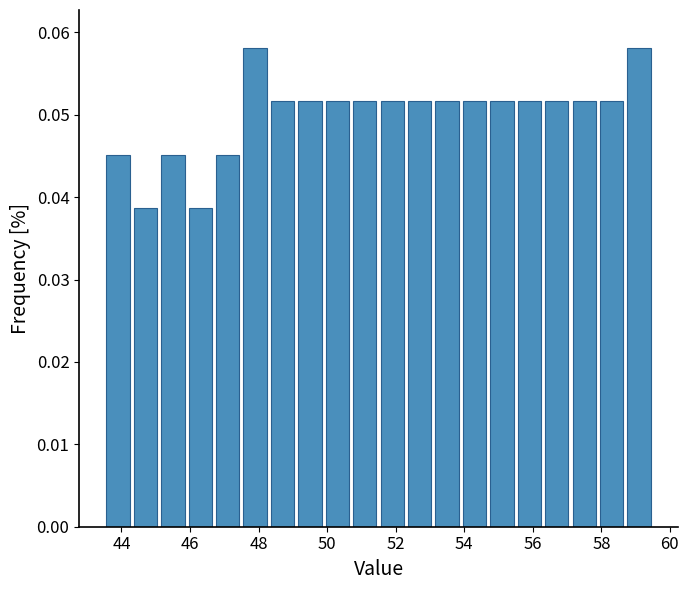

How tall is the bar that spans 49.9 to 50.7 on the x-axis? Neither the bar edges nor the heights are printed on the chart, so give them approximately, as read against the axes.

0.052